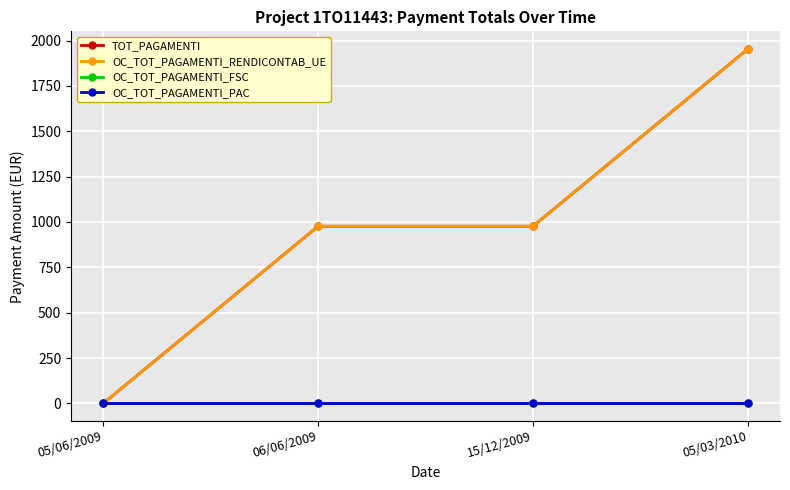

At which category is the sum across all series the highest?

05/03/2010